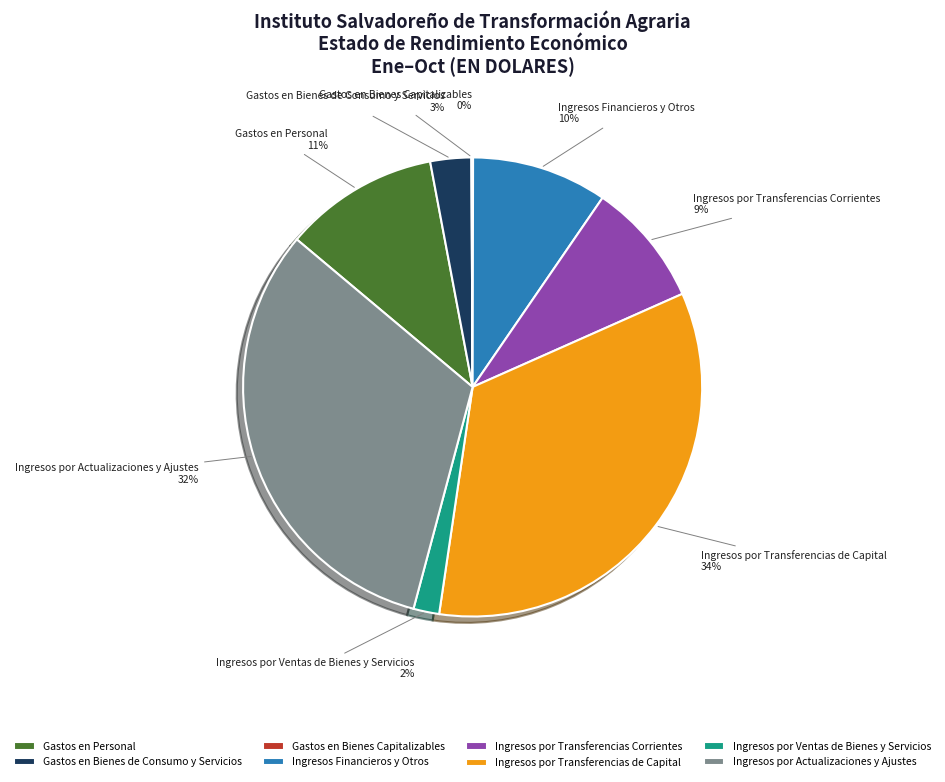

Between Gastos en Bienes de Consumo y Servicios and Ingresos Financieros y Otros, which is larger?

Ingresos Financieros y Otros